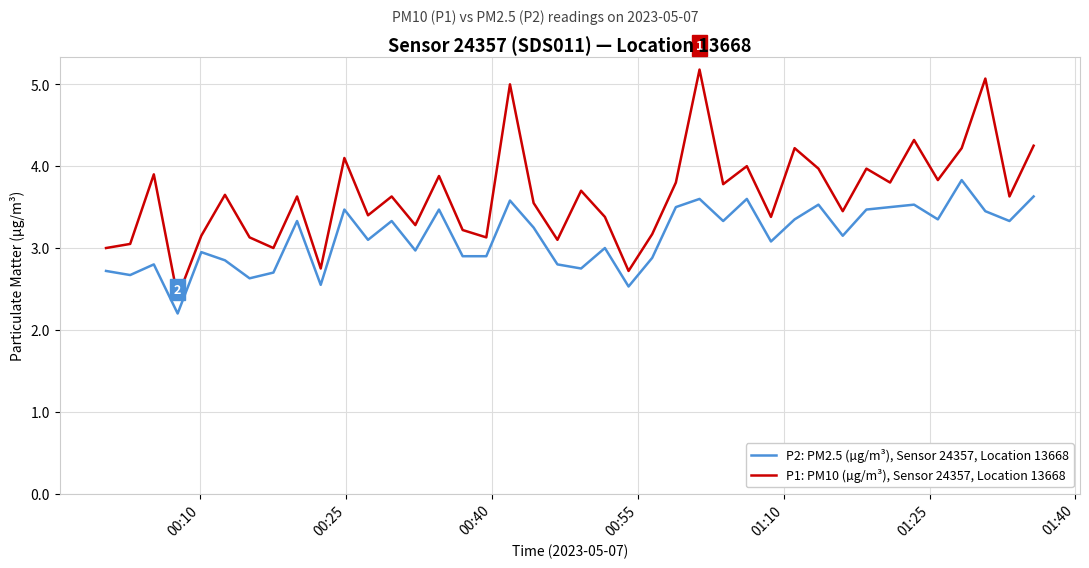

List the series in order of their peak value, lowest first.

P2: PM2.5 (µg/m³), Sensor 24357, Location 13668, P1: PM10 (µg/m³), Sensor 24357, Location 13668